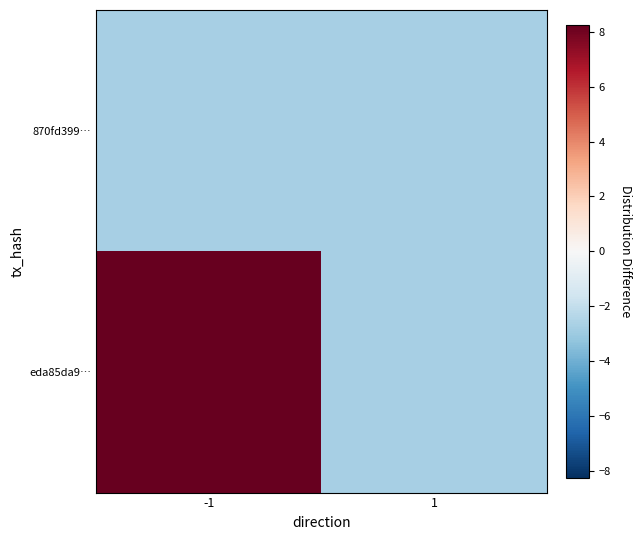

List the series in order of their overall mean, highest first.

eda85da9…, 870fd399…